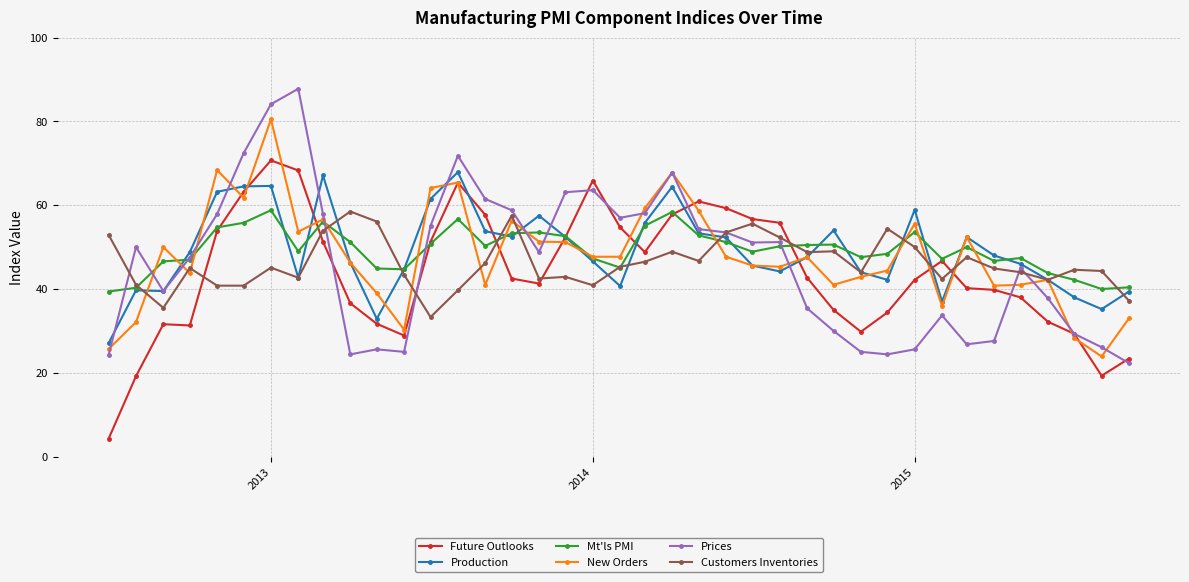

What is the value of the Prices point at the 38th from the left?

26.1